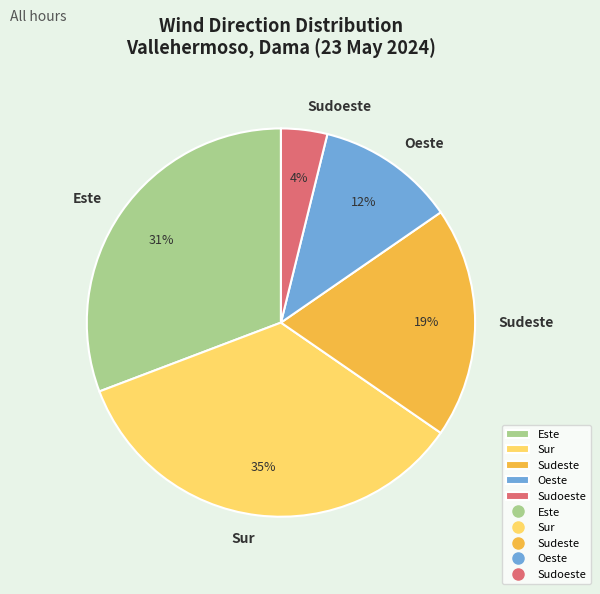

Which category has the smallest portion of the pie?

Sudoeste